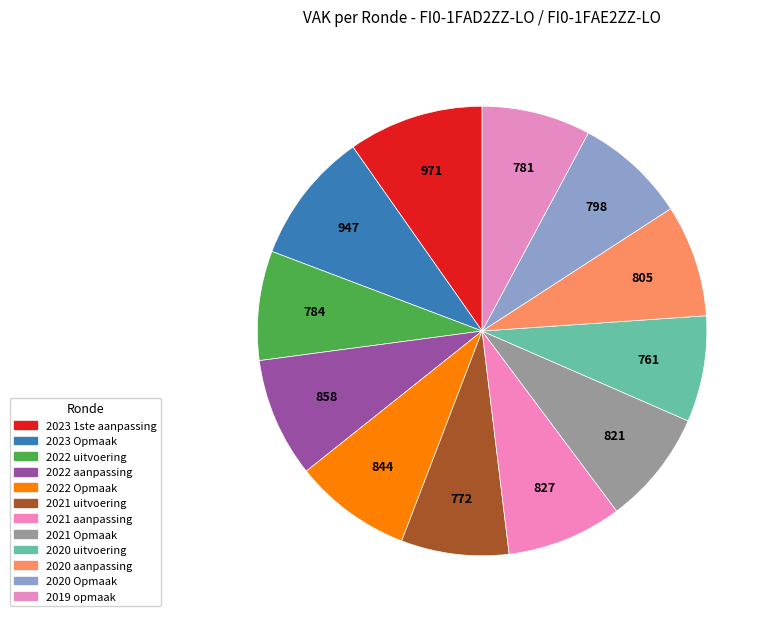

How many slices are in this pie chart?

12